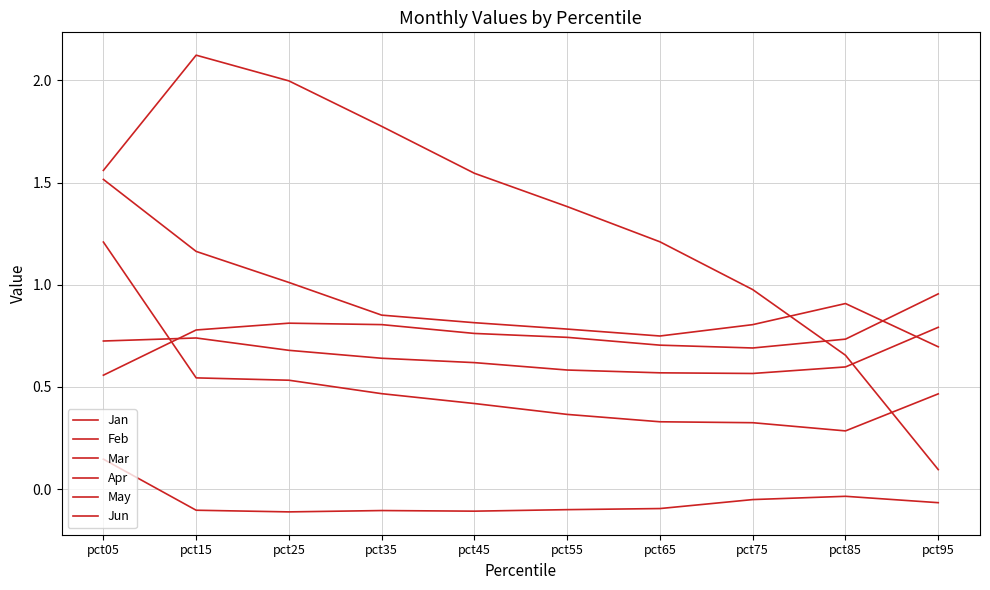

Is this an area chart (filled region under the line)?

No